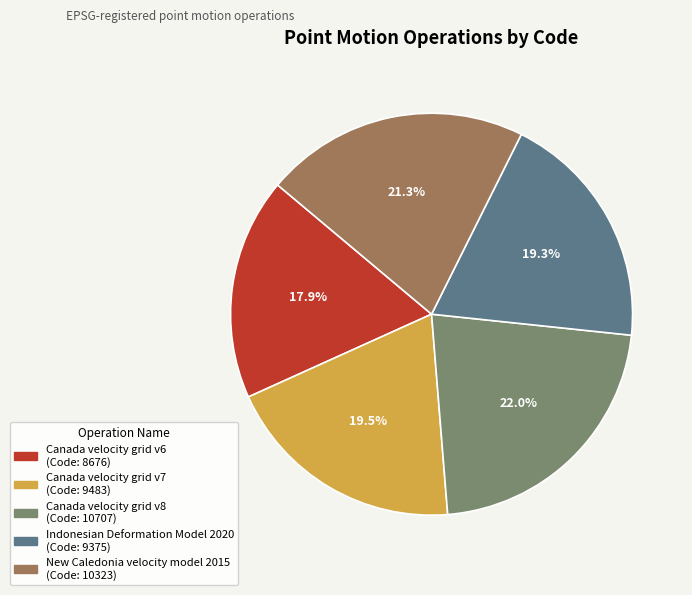

Is there any slice that represents more than half of the pie?

No